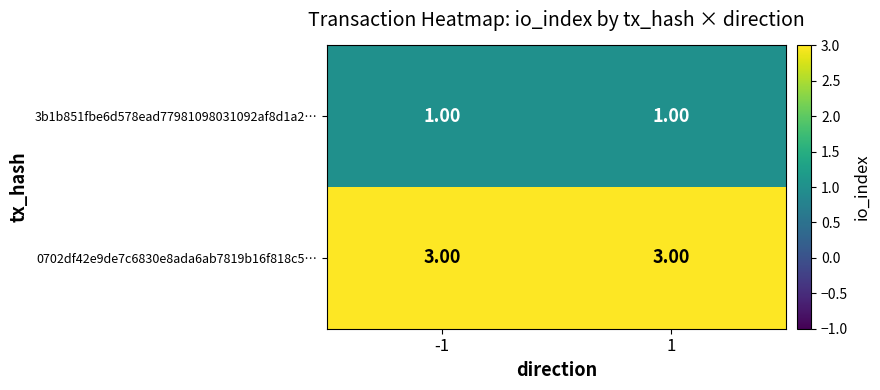

What is the average value of the 0702df42e9de7c6830e8ada6ab7819b16f818c5… series?

3